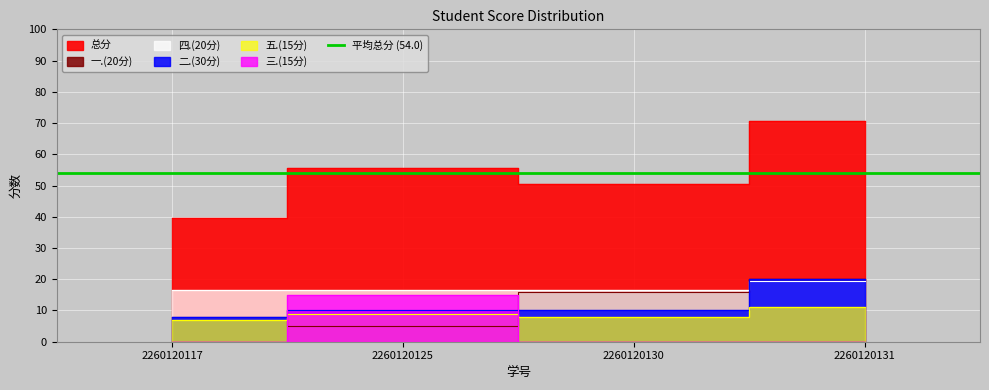

True or false: 五.(15分) has more than 2 points higher than both neighbors.

False